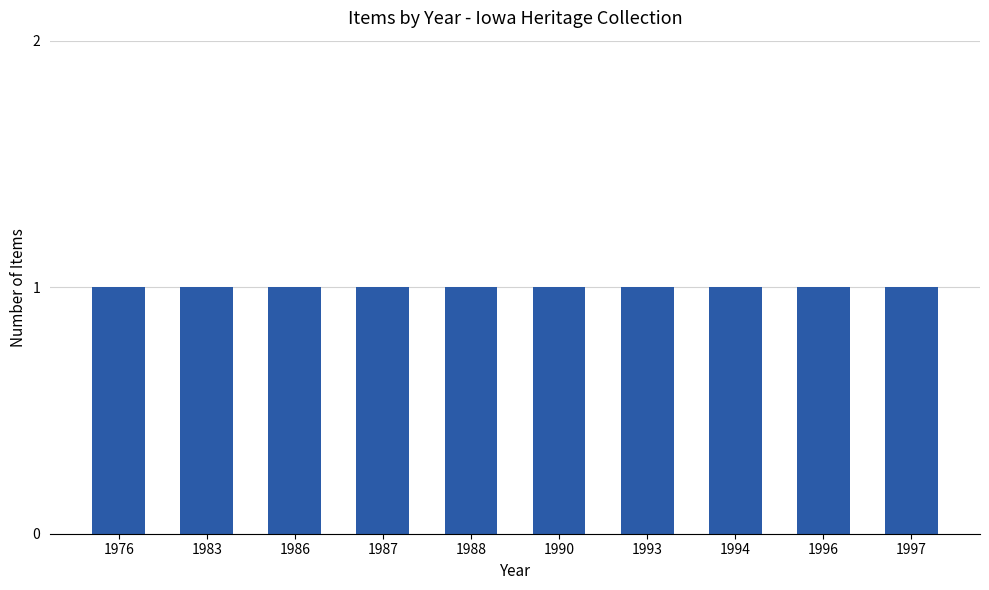

What is the approximate value at Fayette County SWCD (1983)?

1